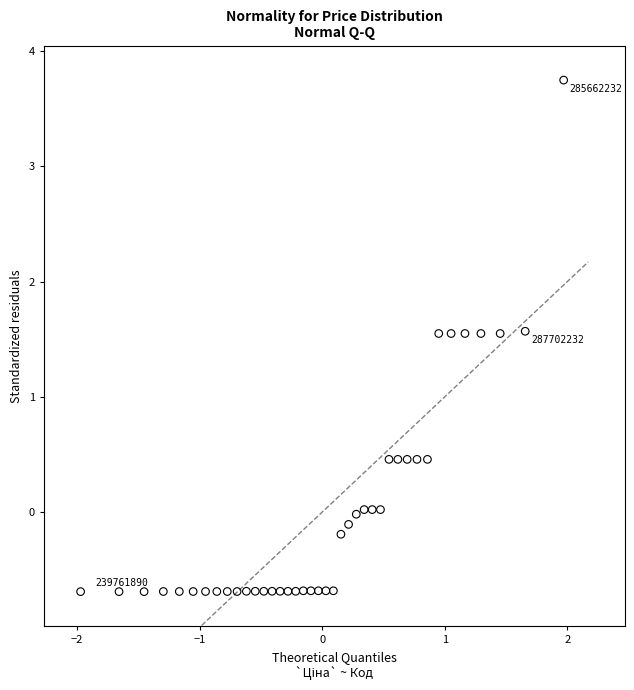

What is the range of Y values (max minus min)?

4.4